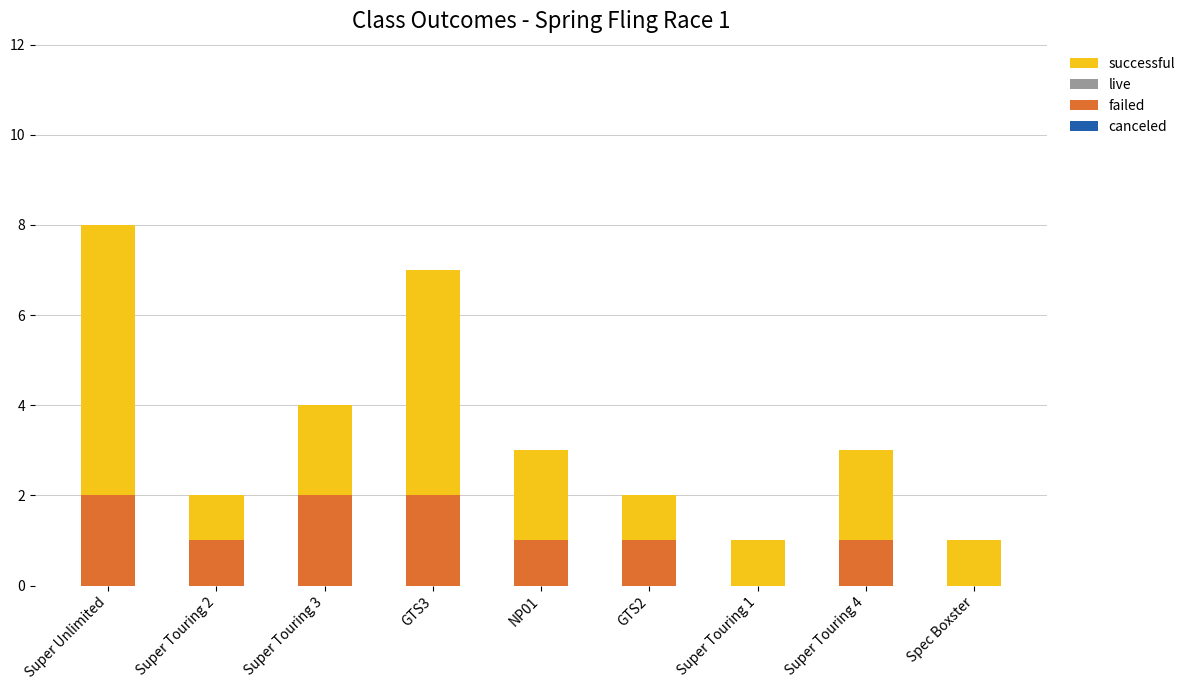

The failed series shows 2 at Super Touring 3. True or false?

True